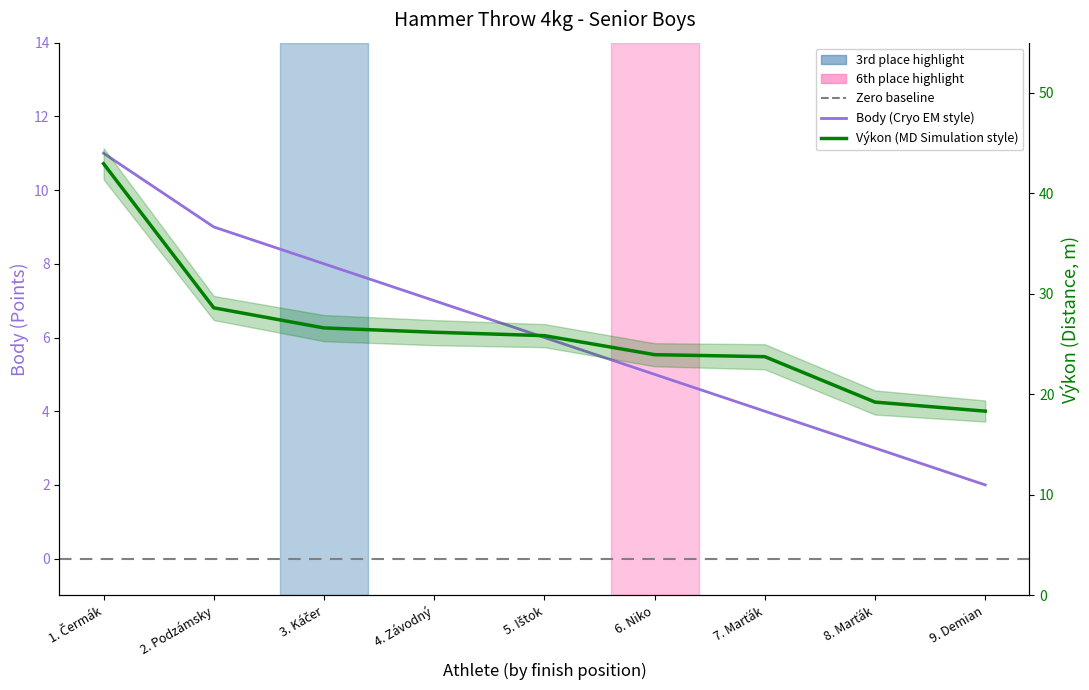

What value does the Výkon (Distance, m) series have at 8. Marťák?

19.2